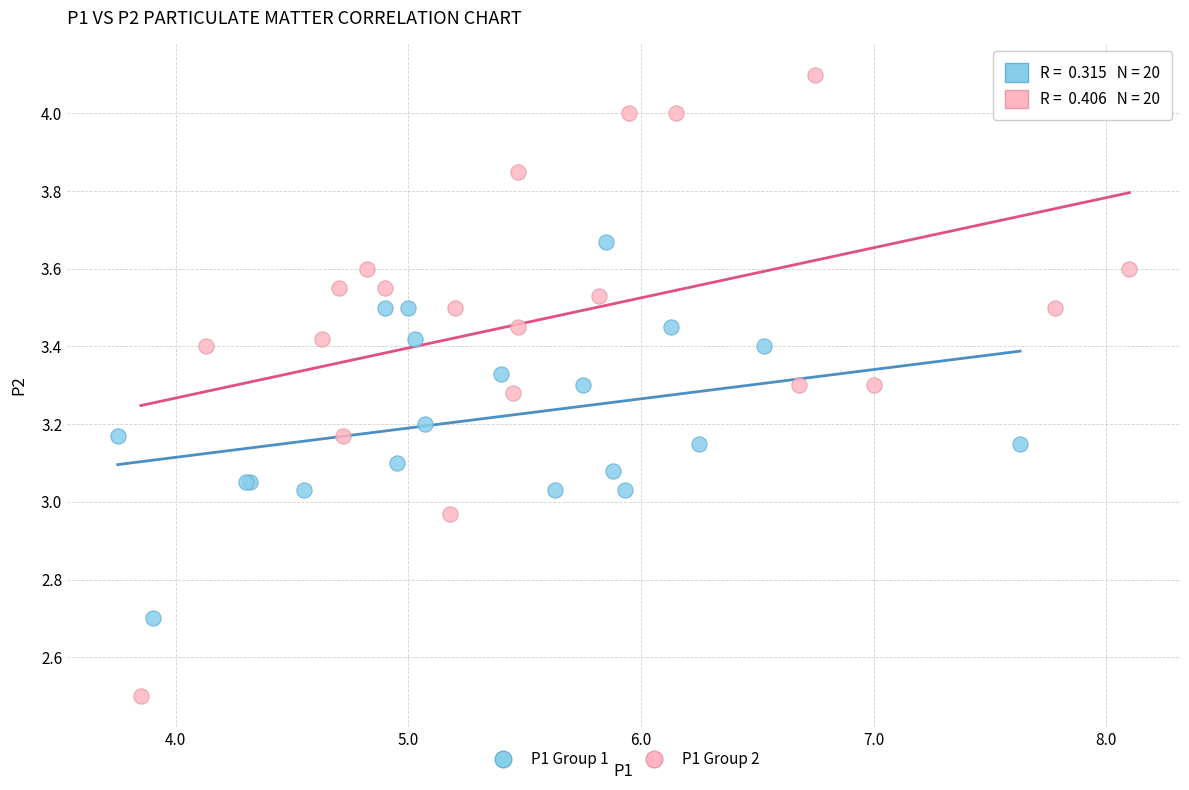

Which series contains the highest Y value?

P1 Group 2